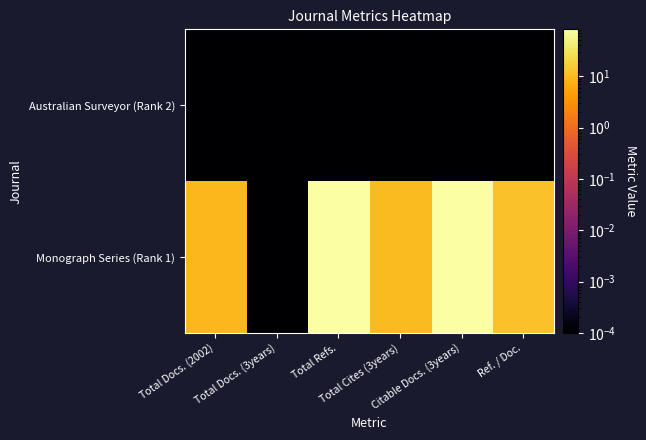

Between Total Refs. and Ref. / Doc., which series saw the biggest shift?

Monograph Series (Rank 1)